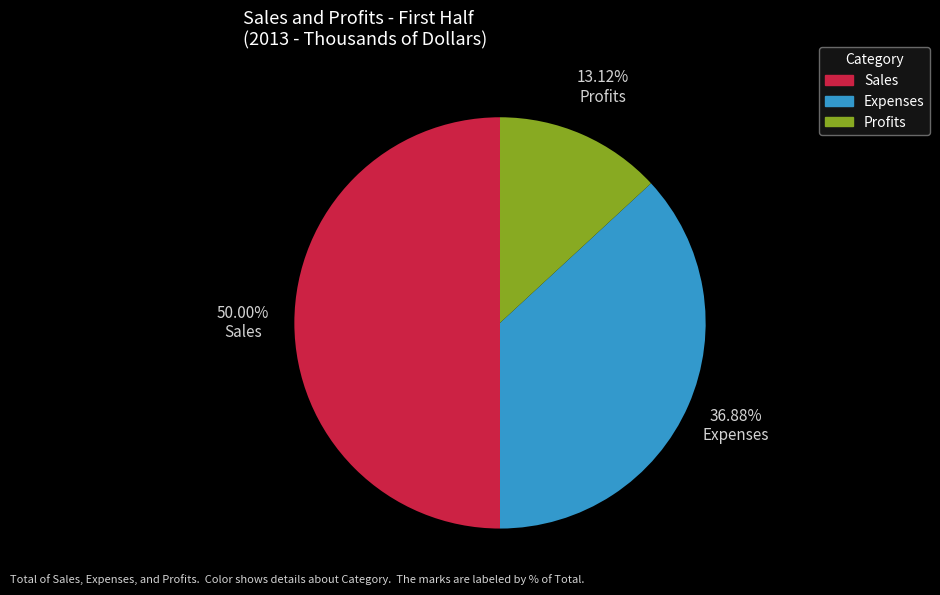

The Profits slice represents 7% of the pie. True or false?

False